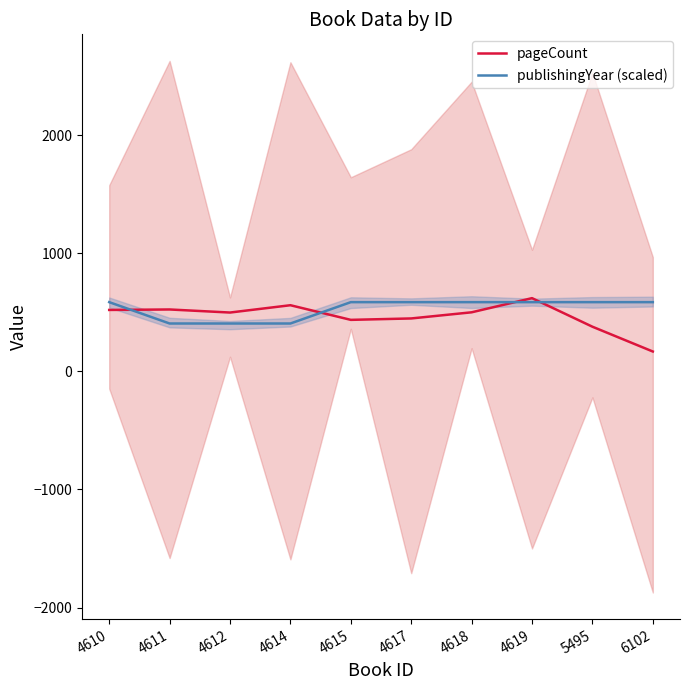

True or false: publishingYear (scaled) and pageCount intersect in this chart.

True